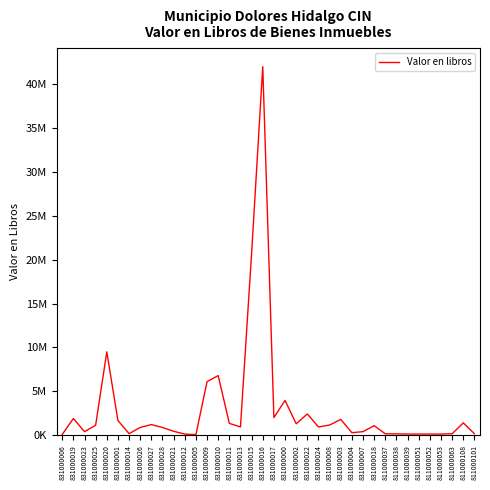

What is the average value?

3004447.0